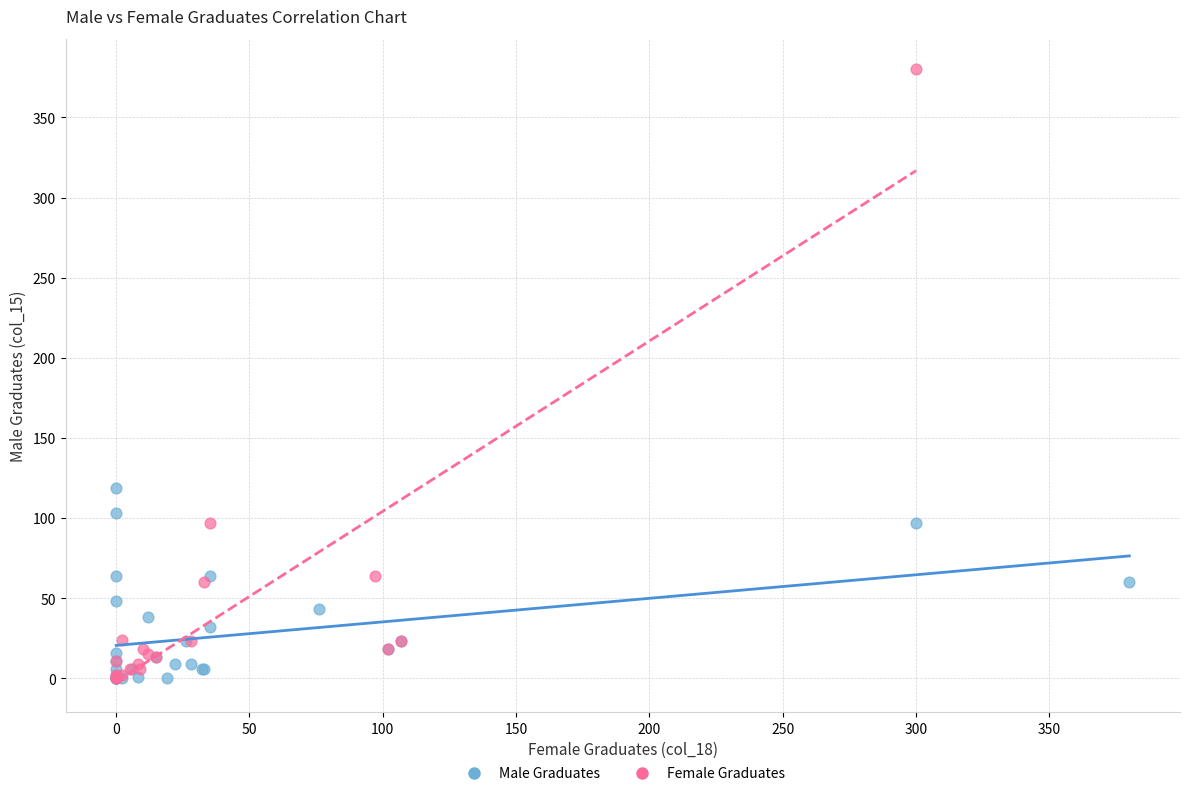

Which series has the largest Y range (max minus min)?

Female Graduates